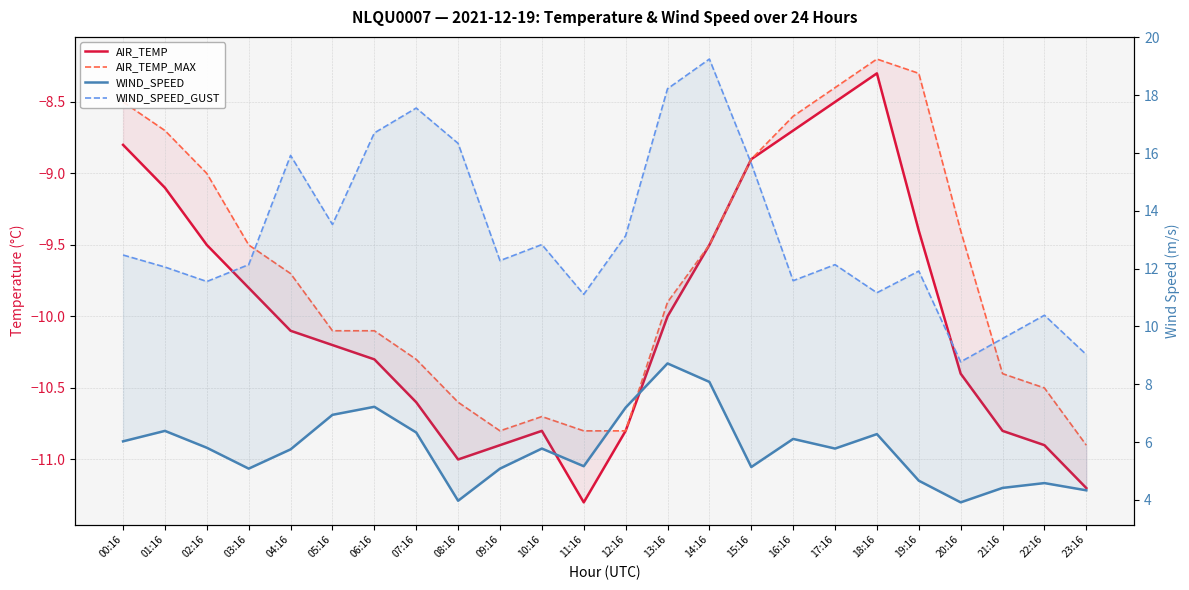

True or false: WIND_SPEED_GUST and WIND_SPEED intersect in this chart.

False